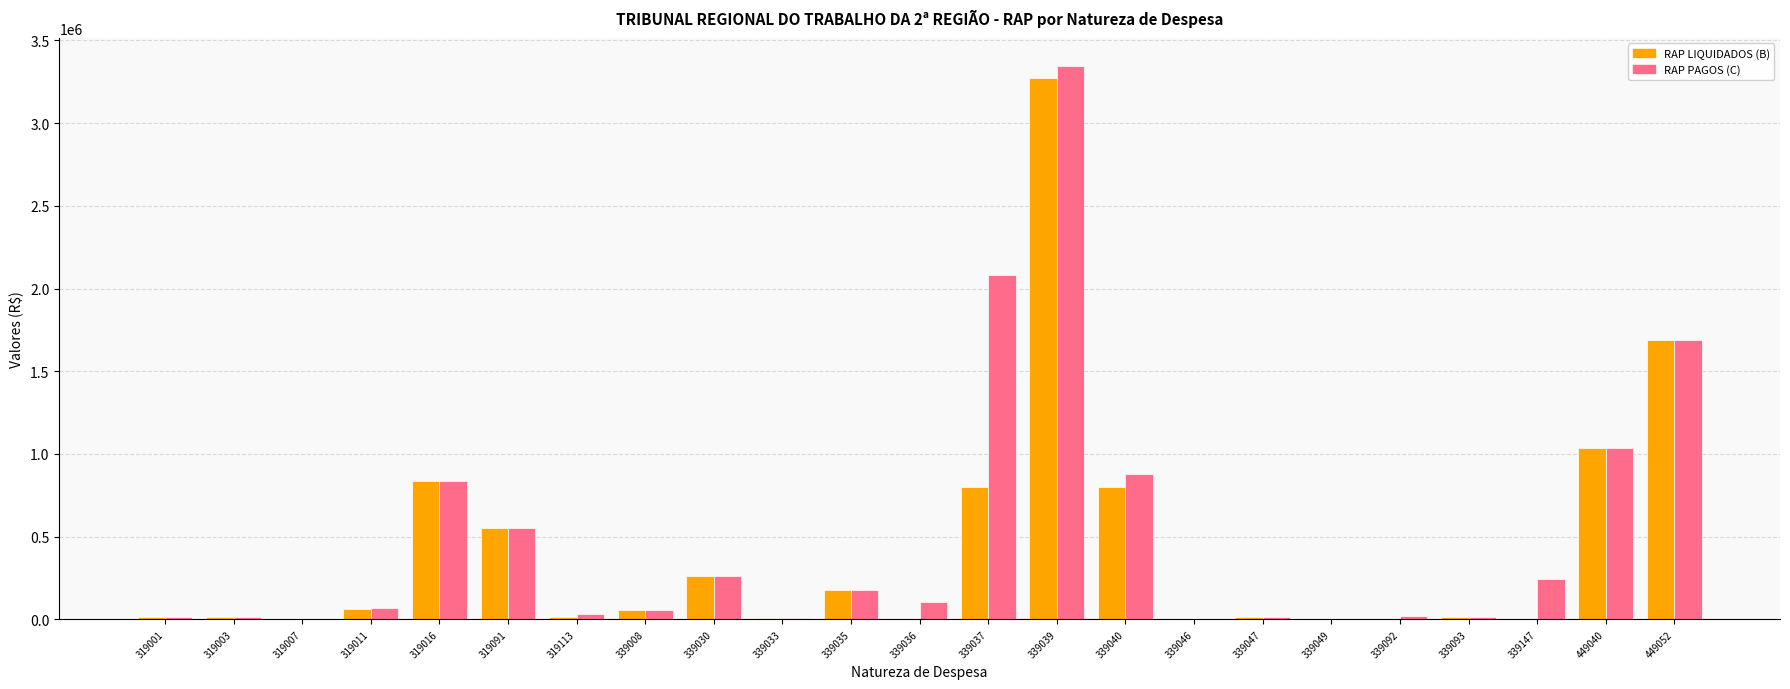

What is the sum of all RAP LIQUIDADOS (B) values?

9637878.9